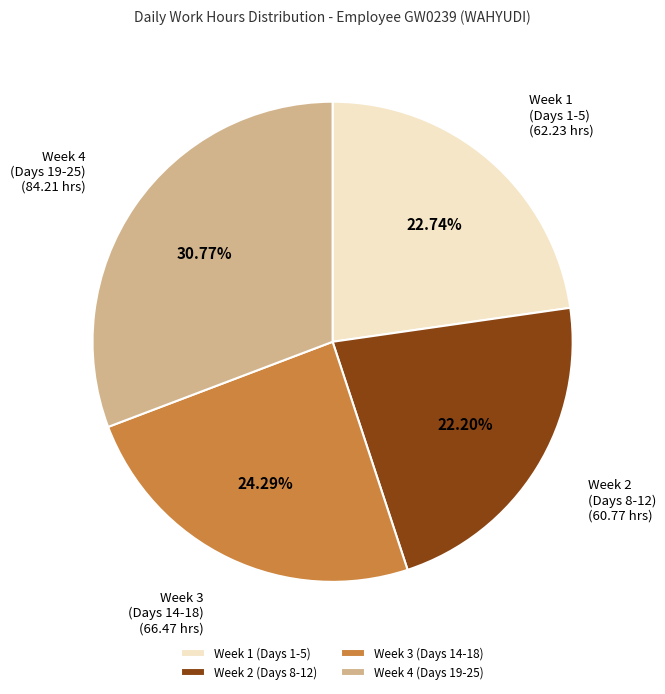

Rank the categories by value from highest to lowest.

Week 4 (Days 19-25), Week 3 (Days 14-18), Week 1 (Days 1-5), Week 2 (Days 8-12)